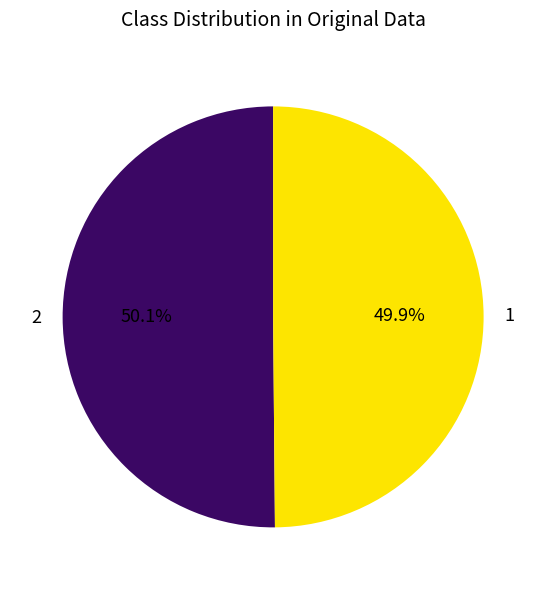

Approximately how many times larger is the value at 1 compared to 2?

1.0